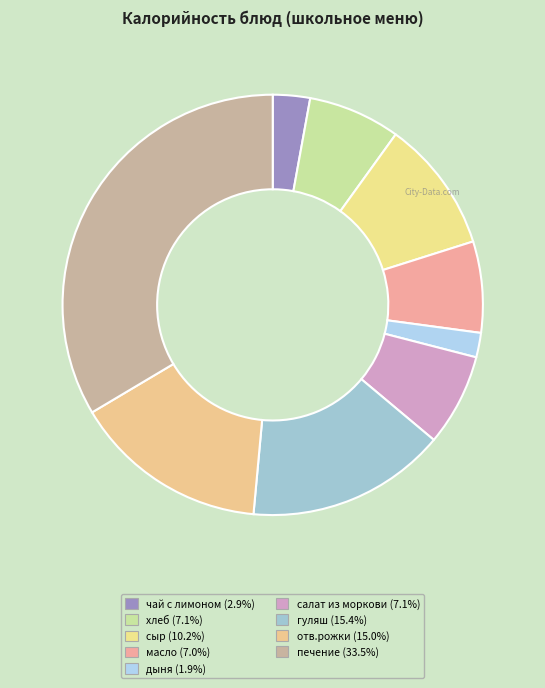

True or false: печение accounts for 34% of the total.

True